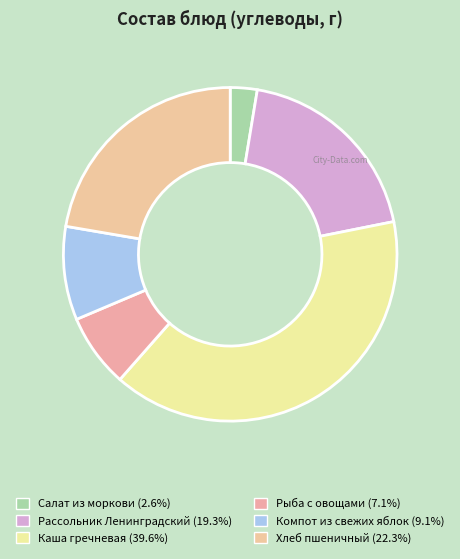

Rank the categories by value from highest to lowest.

Каша гречневая, Хлеб пшеничный, Рассольник Ленинградский, Компот из свежих яблок, Рыба с овощами, Салат из моркови